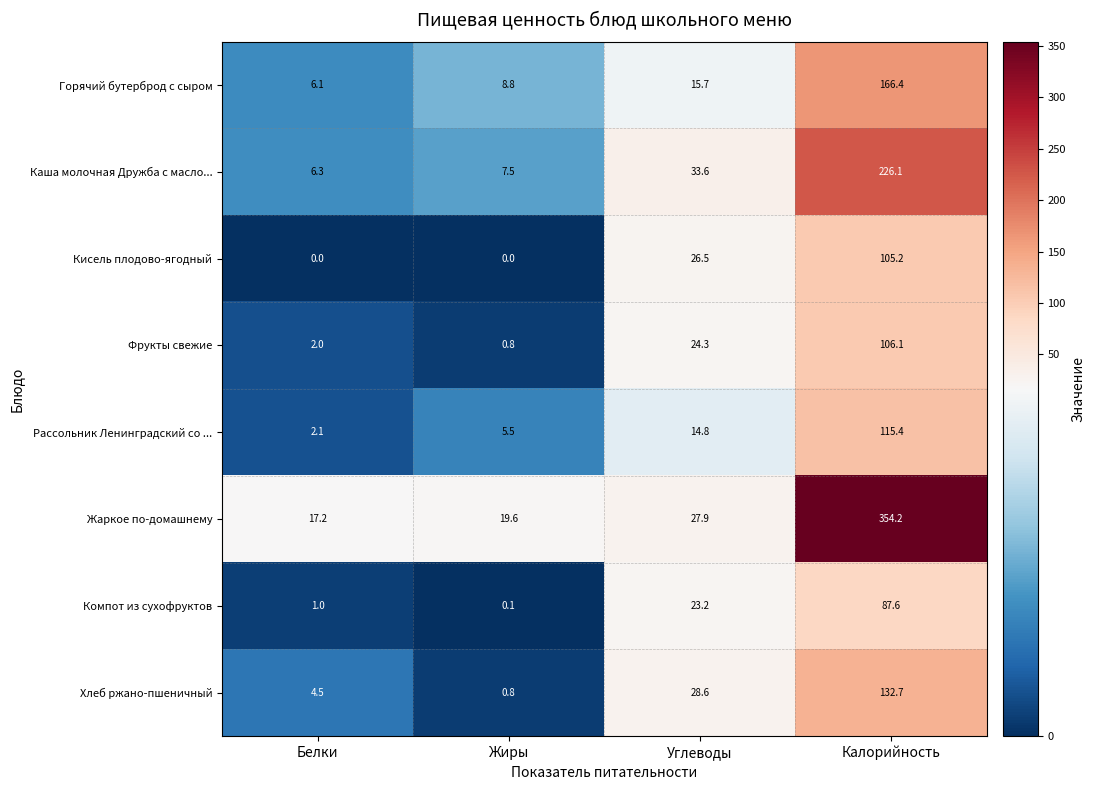

Which category has the lowest value in the Фрукты свежие series?

Жиры